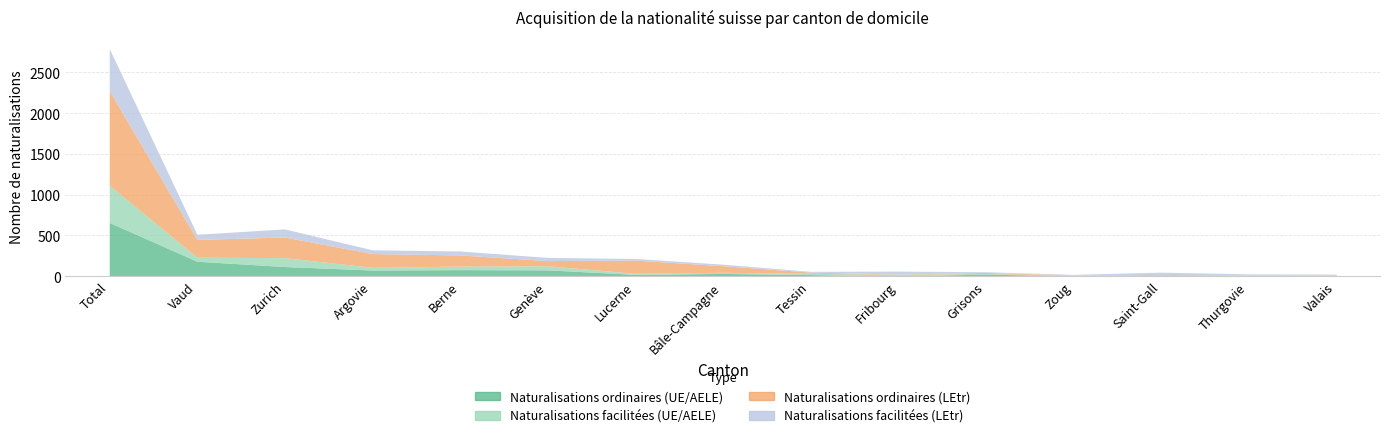

How many interior local valleys does the Naturalisations facilitées (UE/AELE) series have?

4